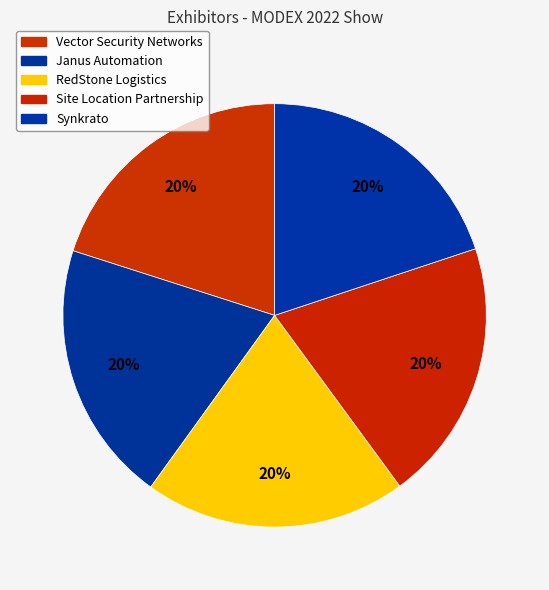

How many segments does this pie chart have?

5